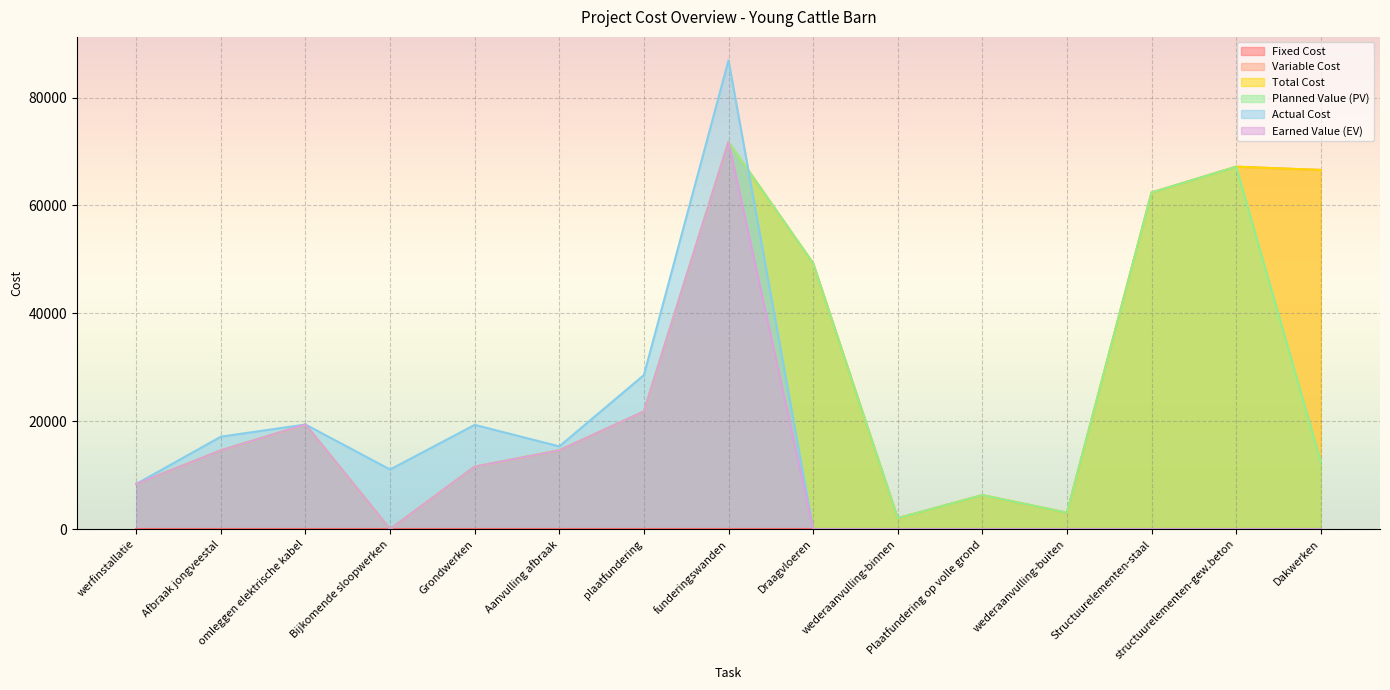

The Variable Cost series shows 45665.5 at funderingswanden. True or false?

False